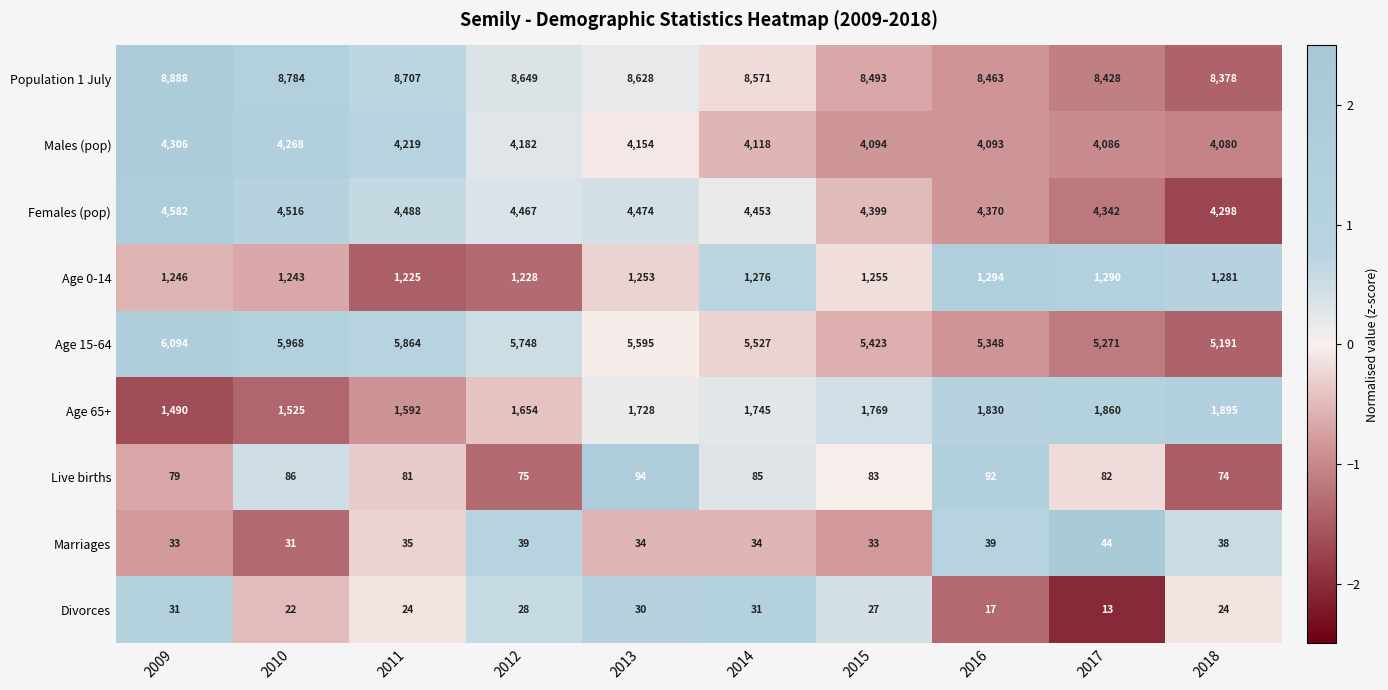

What is the spread (max minus min) of values at 2018?

8354